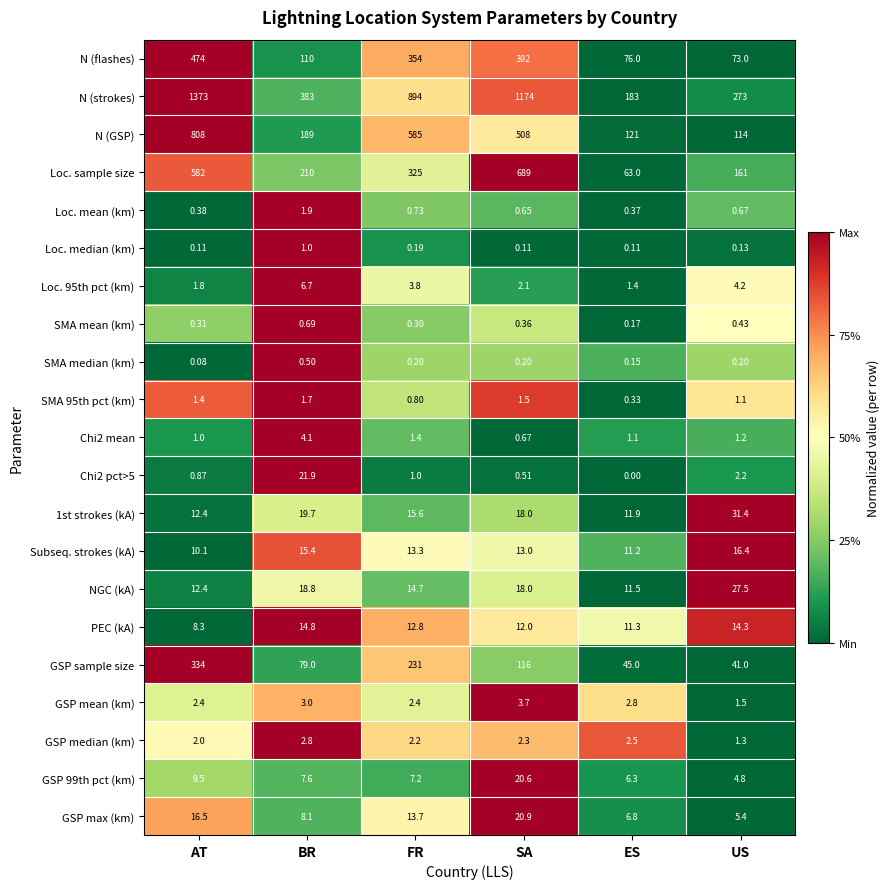

At which category is the sum across all series the highest?

AT